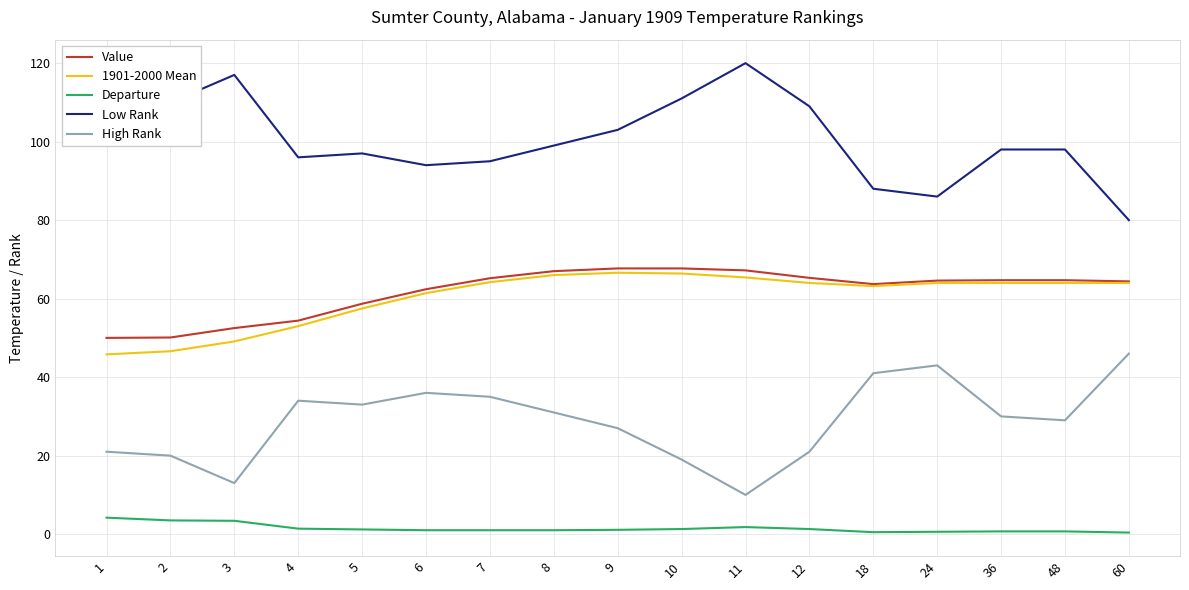

Which category has the lowest value in the High Rank series?

11